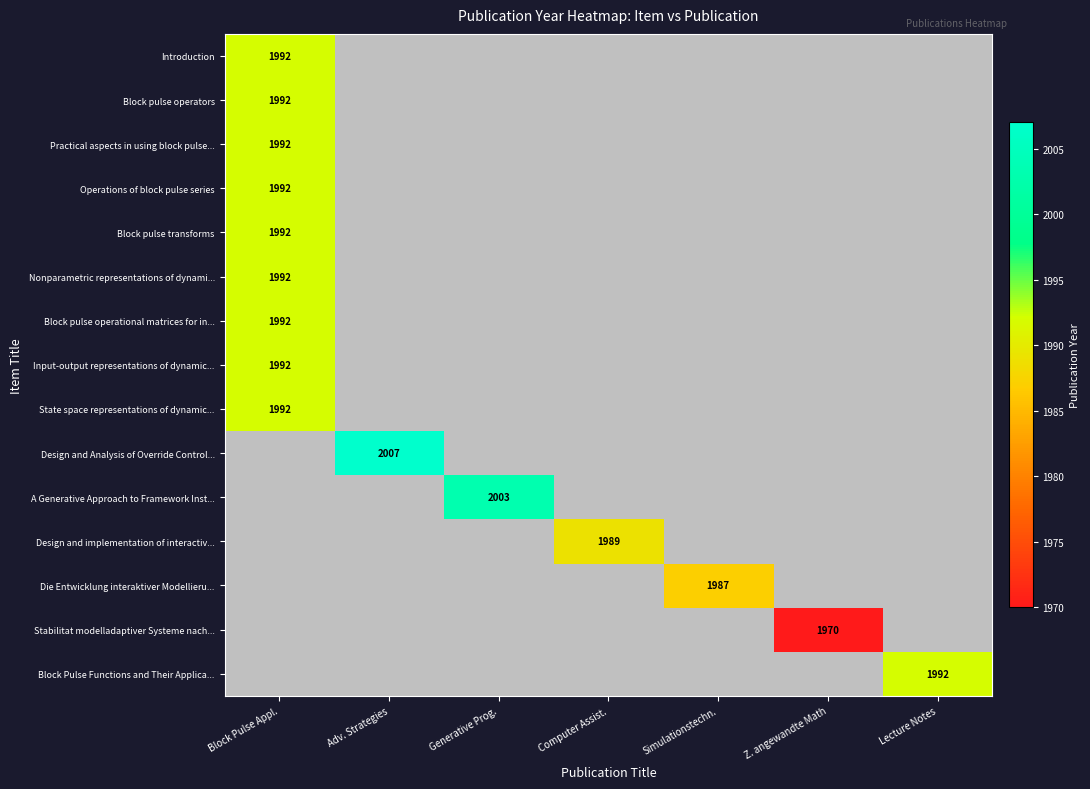

What is the smallest value displayed?

1970.0